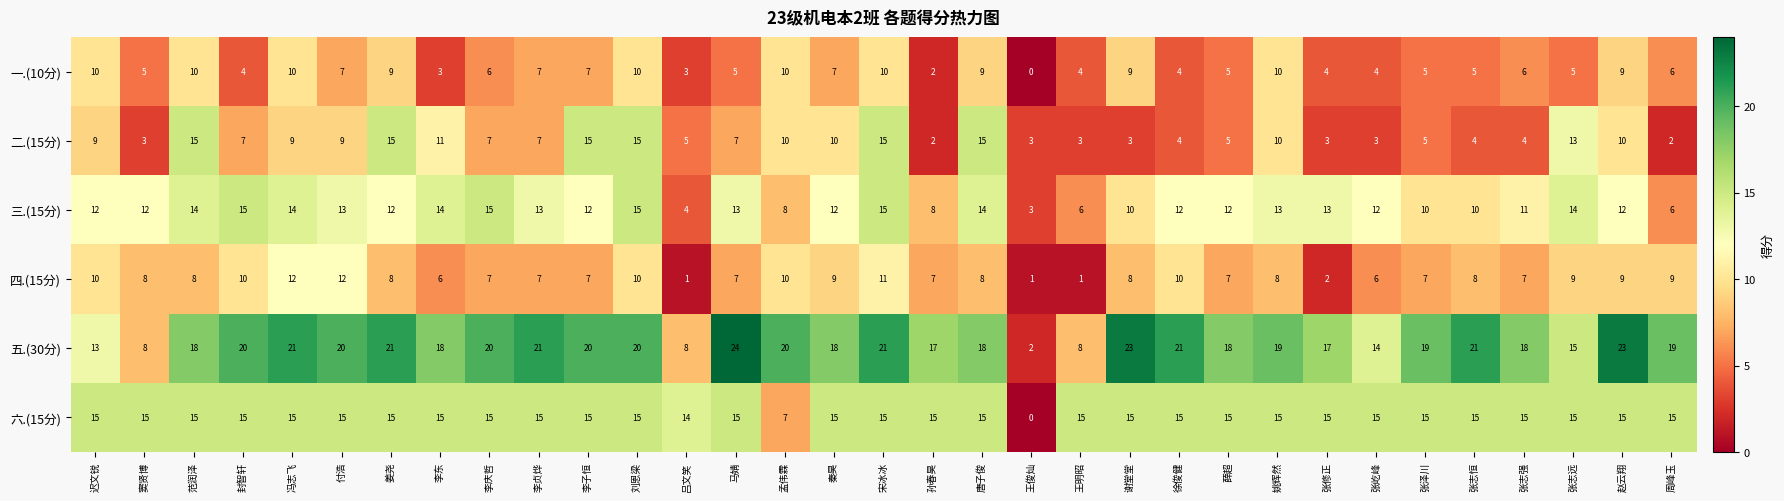

Is it true that 三.(15分) equals 6 at 周峰玉?

True